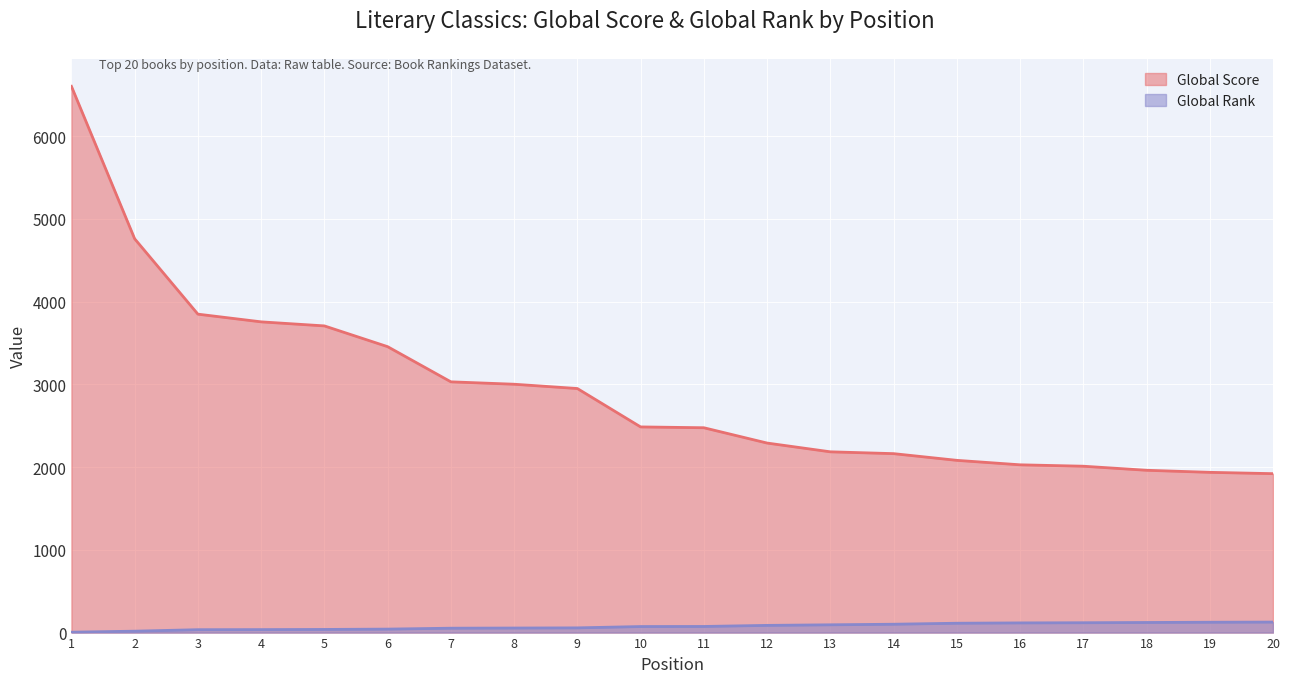

List the series in order of their overall mean, highest first.

Global Score, Global Rank